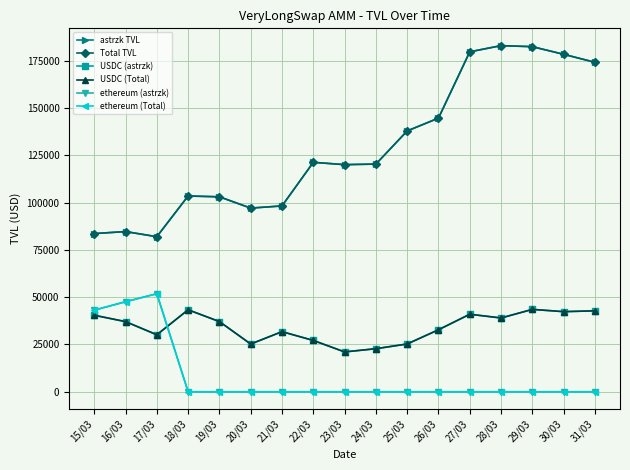

How many lines are shown in the chart?

6